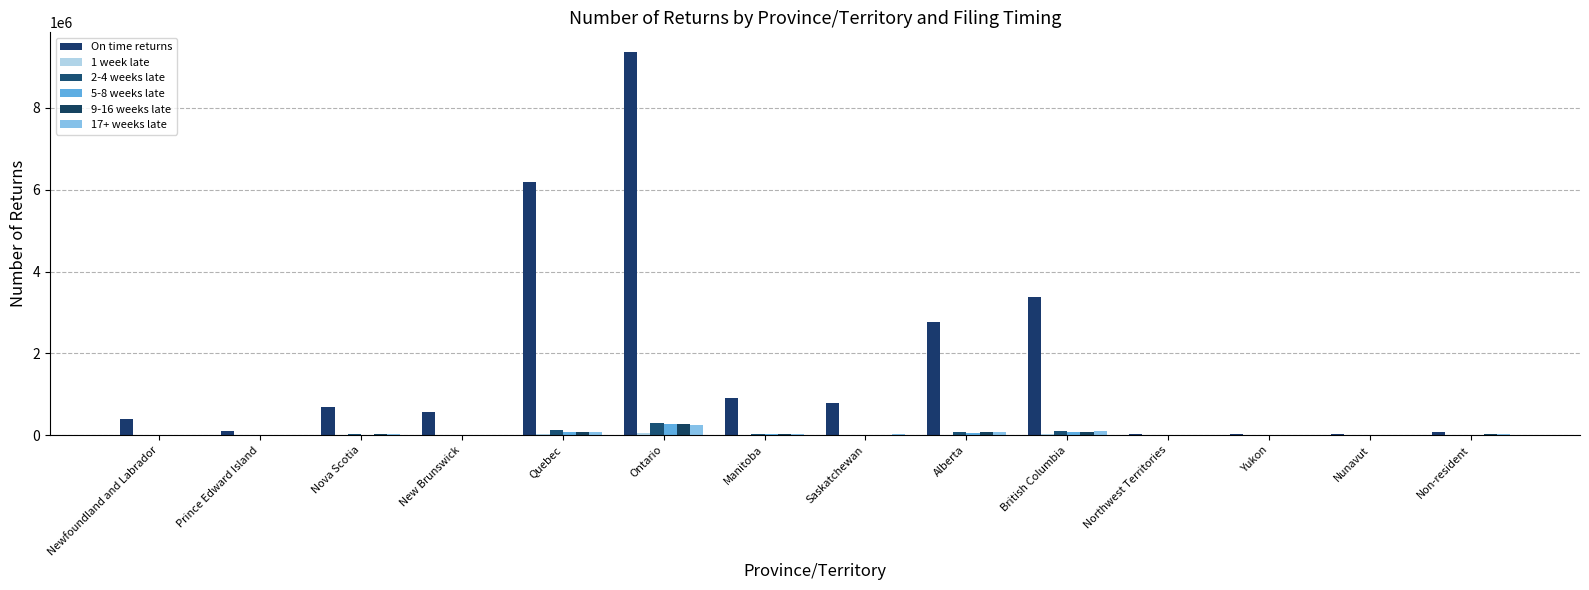

What is the average value of the 1 week late series?

9265